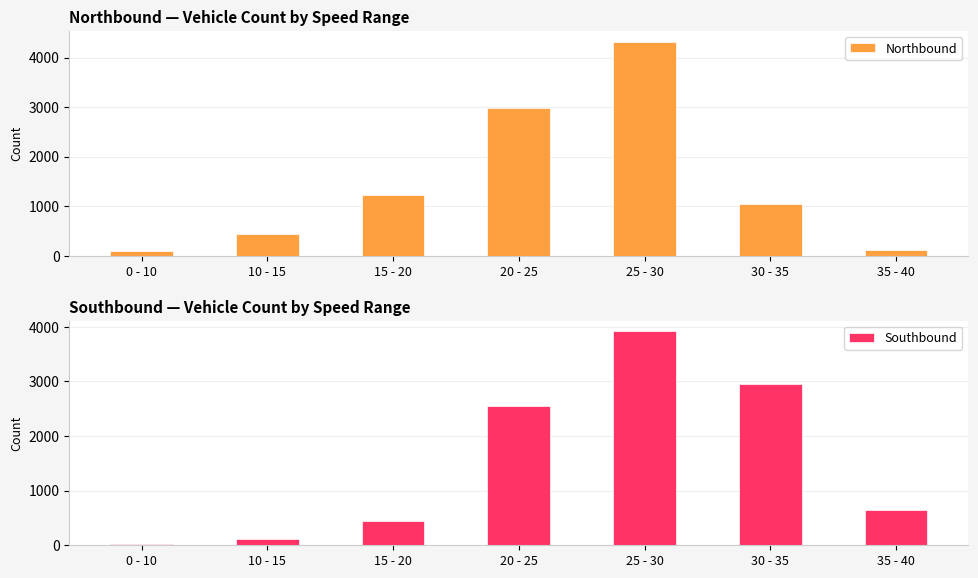

Which series has the widest spread of values?

Northbound